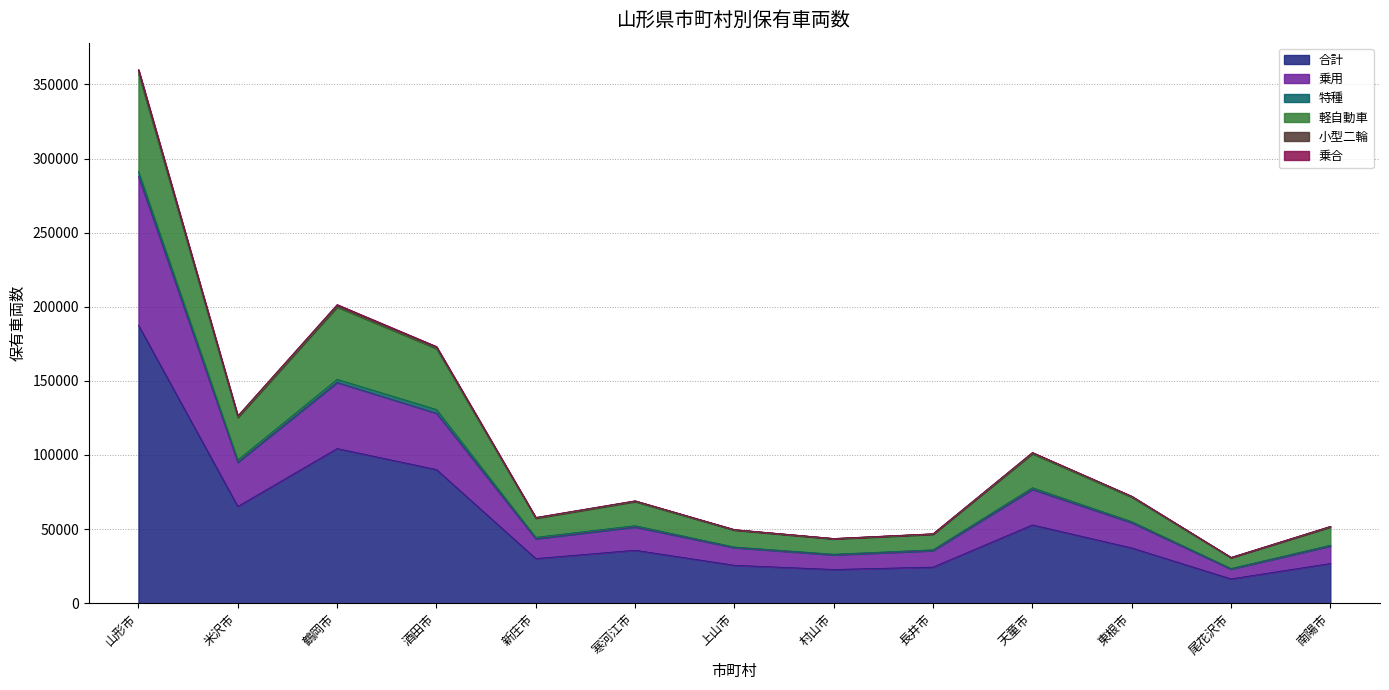

Which category has the highest value in the 小型二輪 series?

山形市